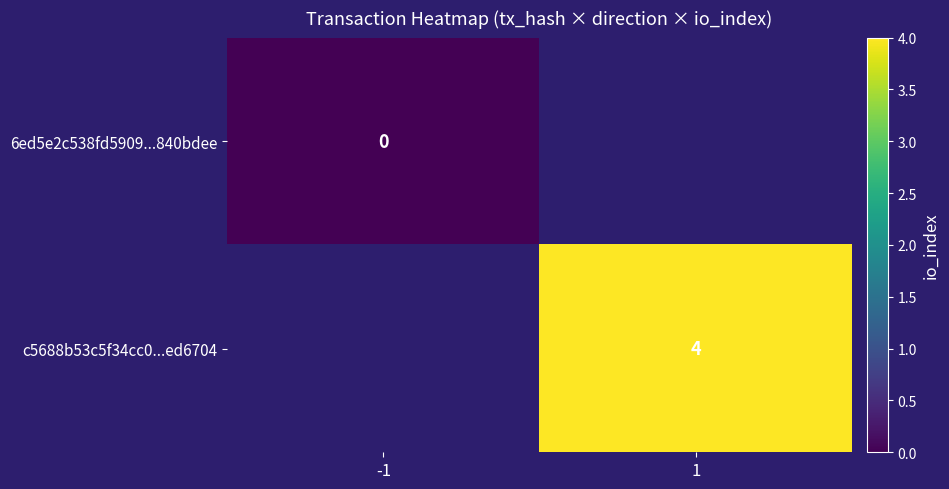

Is the value of c5688b53c5f34cc0...ed6704 at 1 greater than the value of 6ed5e2c538fd5909...840bdee at -1?

Yes